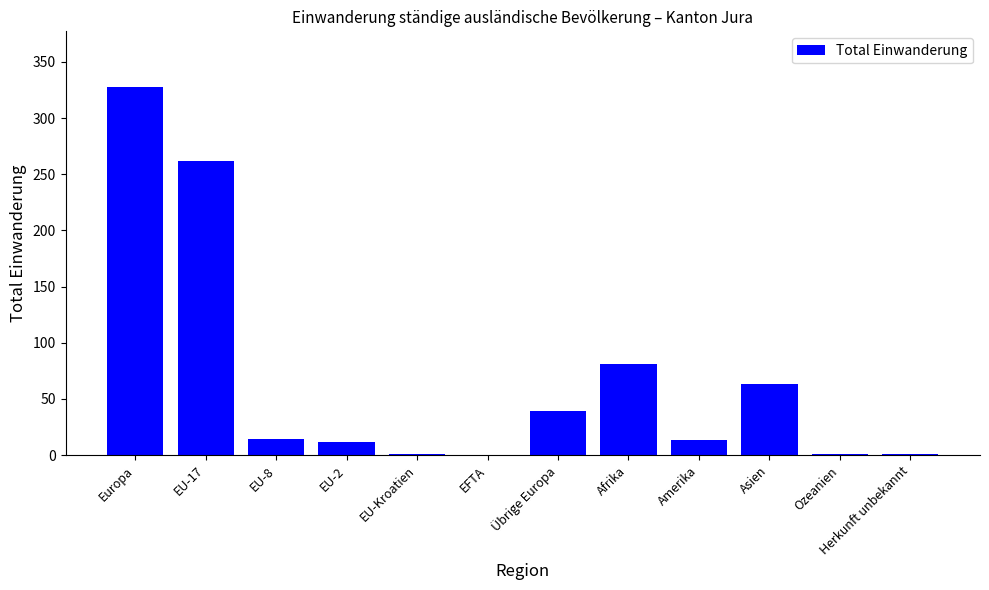

What is the change in value from EU-8 to Asien?

+49